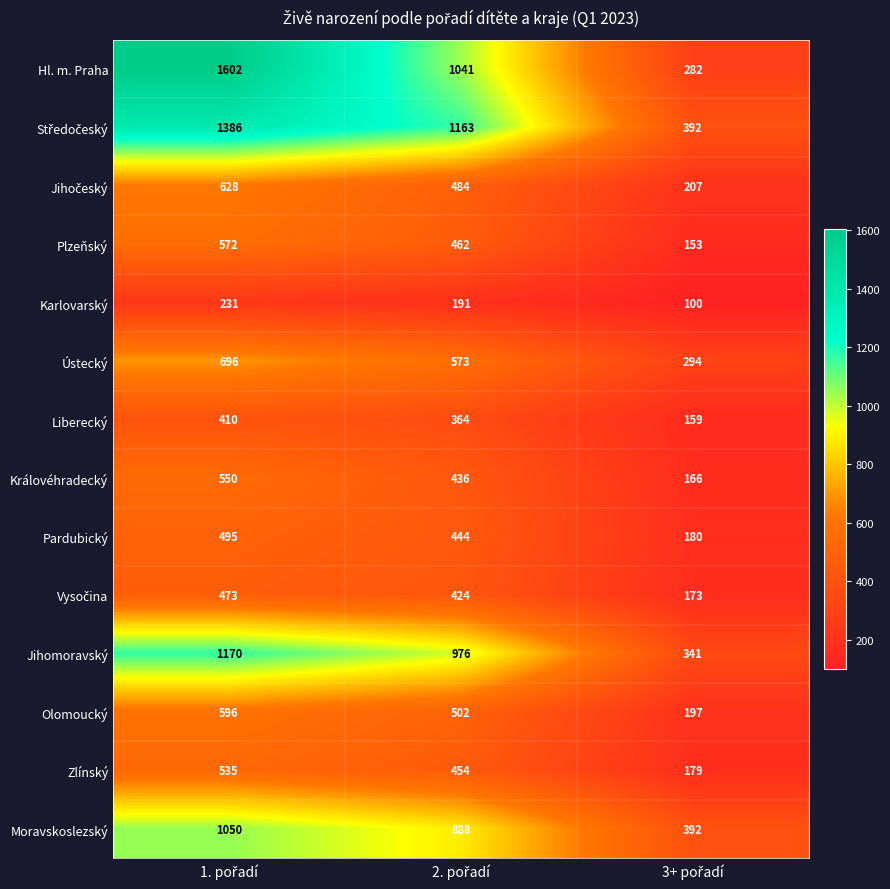

Which series has the widest spread of values?

Hl. m. Praha